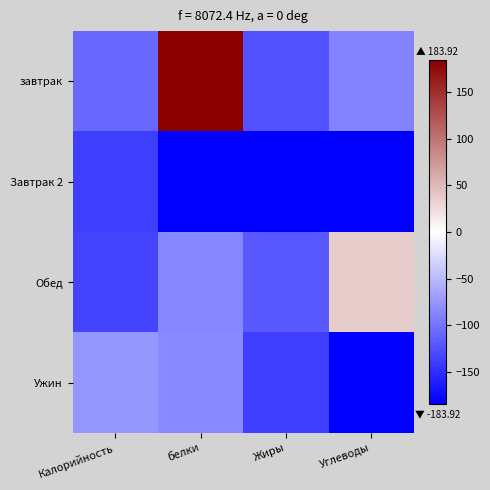

Reading right to left, transcribe all the data shown in this chart.

завтрак: Углеводы=-88.7	Жиры=-124.8	белки=183.9	Калорийность=-109.1
Завтрак 2: Углеводы=-183.9	Жиры=-183.9	белки=-183.9	Калорийность=-138.9
Обед: Углеводы=36.5	Жиры=-118.2	белки=-86.4	Калорийность=-133.9
Ужин: Углеводы=-183.9	Жиры=-138.9	белки=-85.9	Калорийность=-75.1